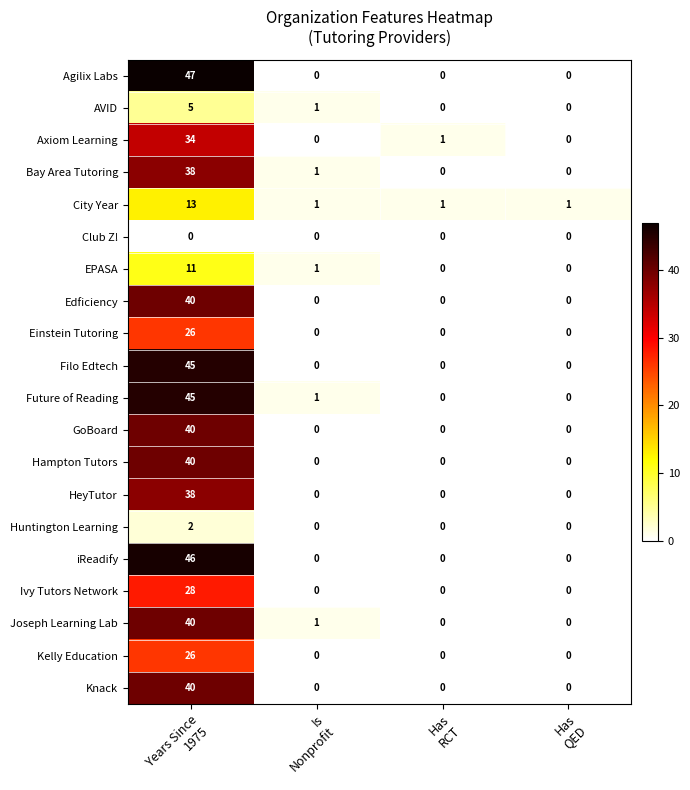

Which series has the widest spread of values?

Agilix Labs